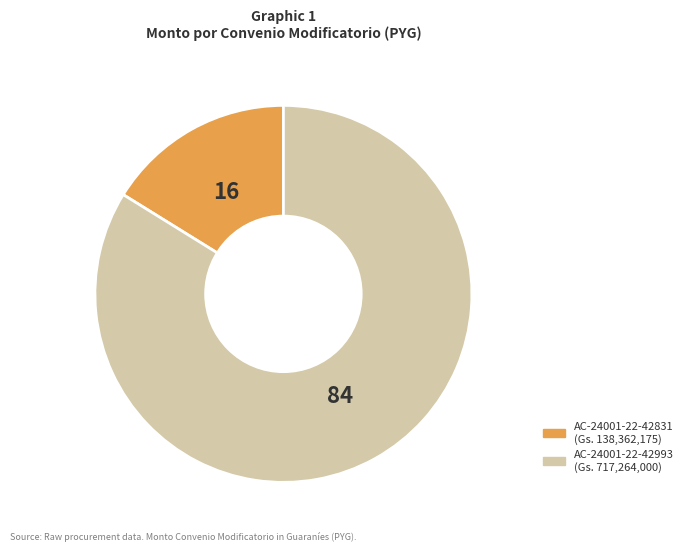

How many segments does this pie chart have?

2